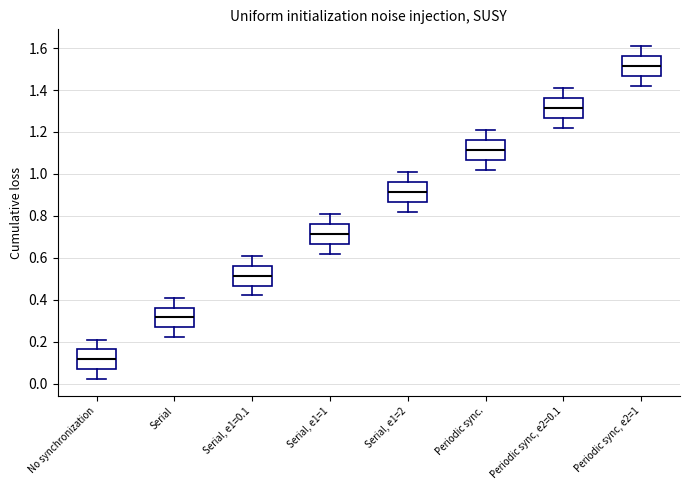

Where does the lower whisker of the box for Serial, e1=2 end on the y-axis? The values are not printed on the chart, so give them approximately, as read against the axis.

0.82